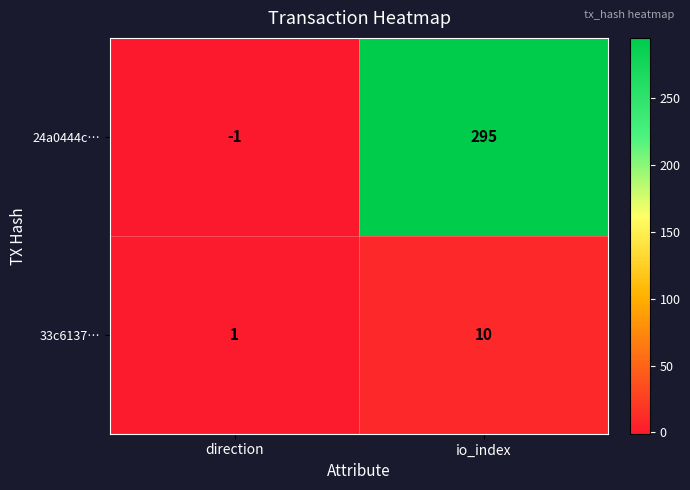

Where is 33c6137… nearest to the value 5?

direction